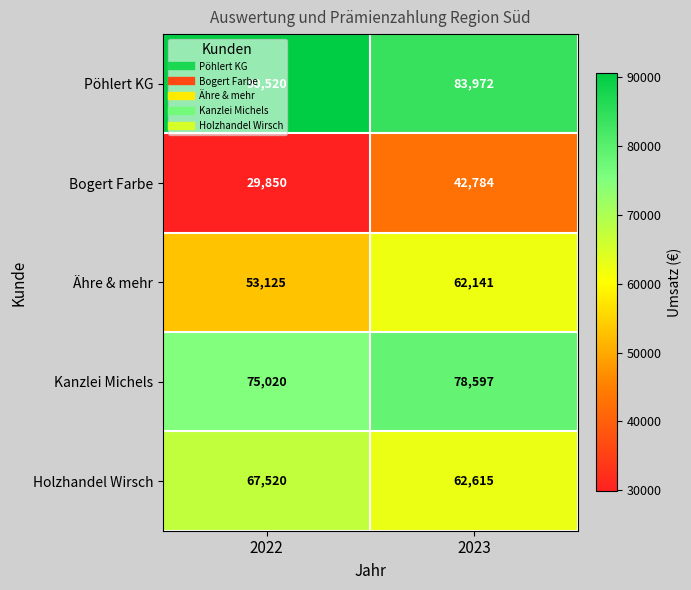

The Kanzlei Michels series shows 118756 at 2023. True or false?

False